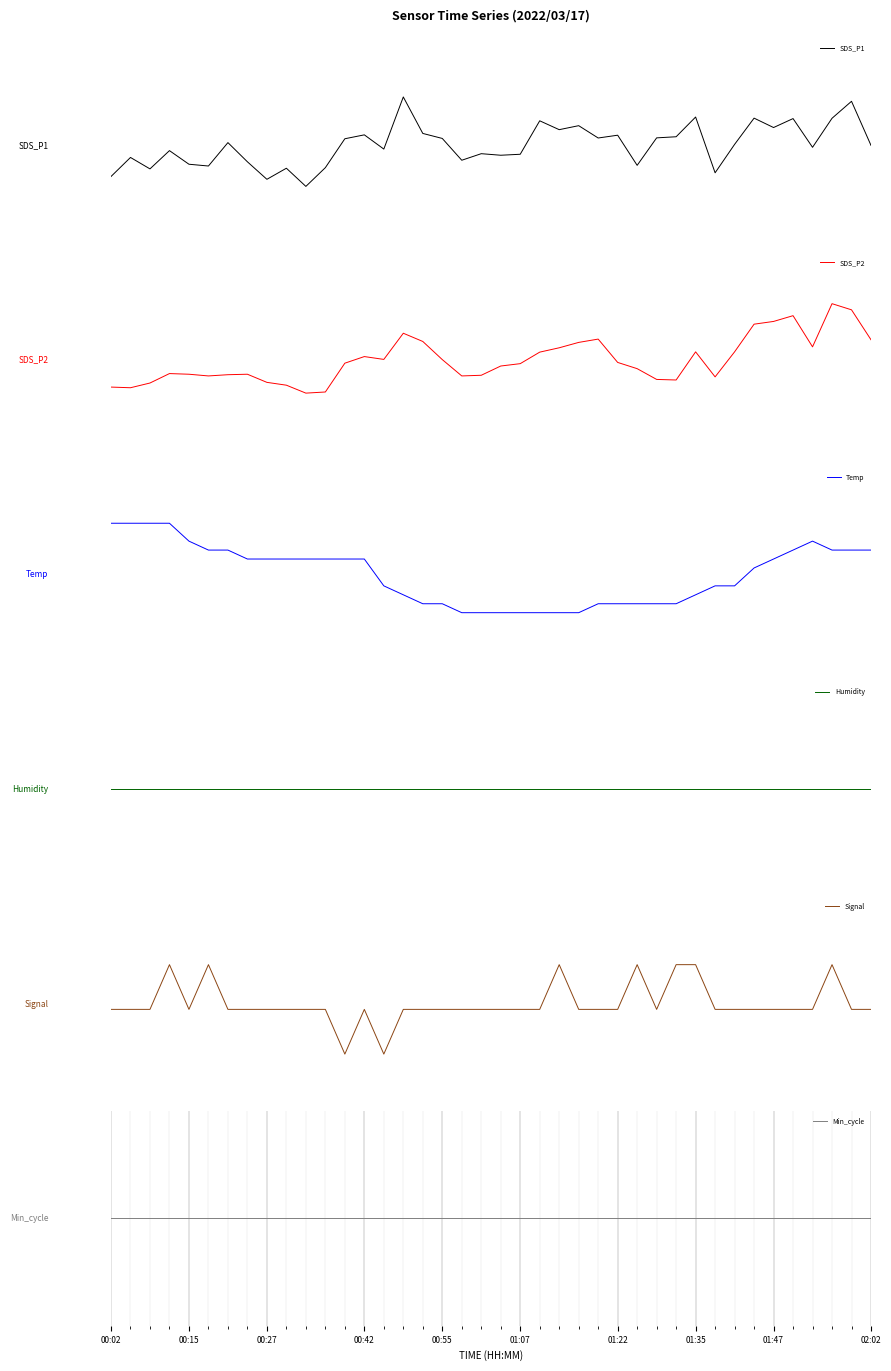

What position from the left is 14?

15